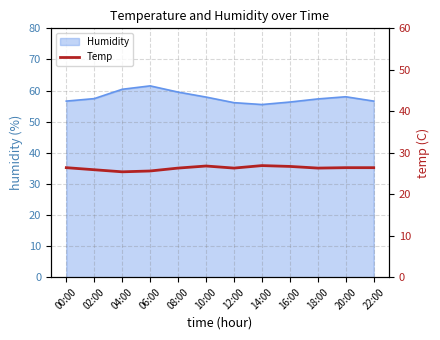

How many data points are less than 26?

3